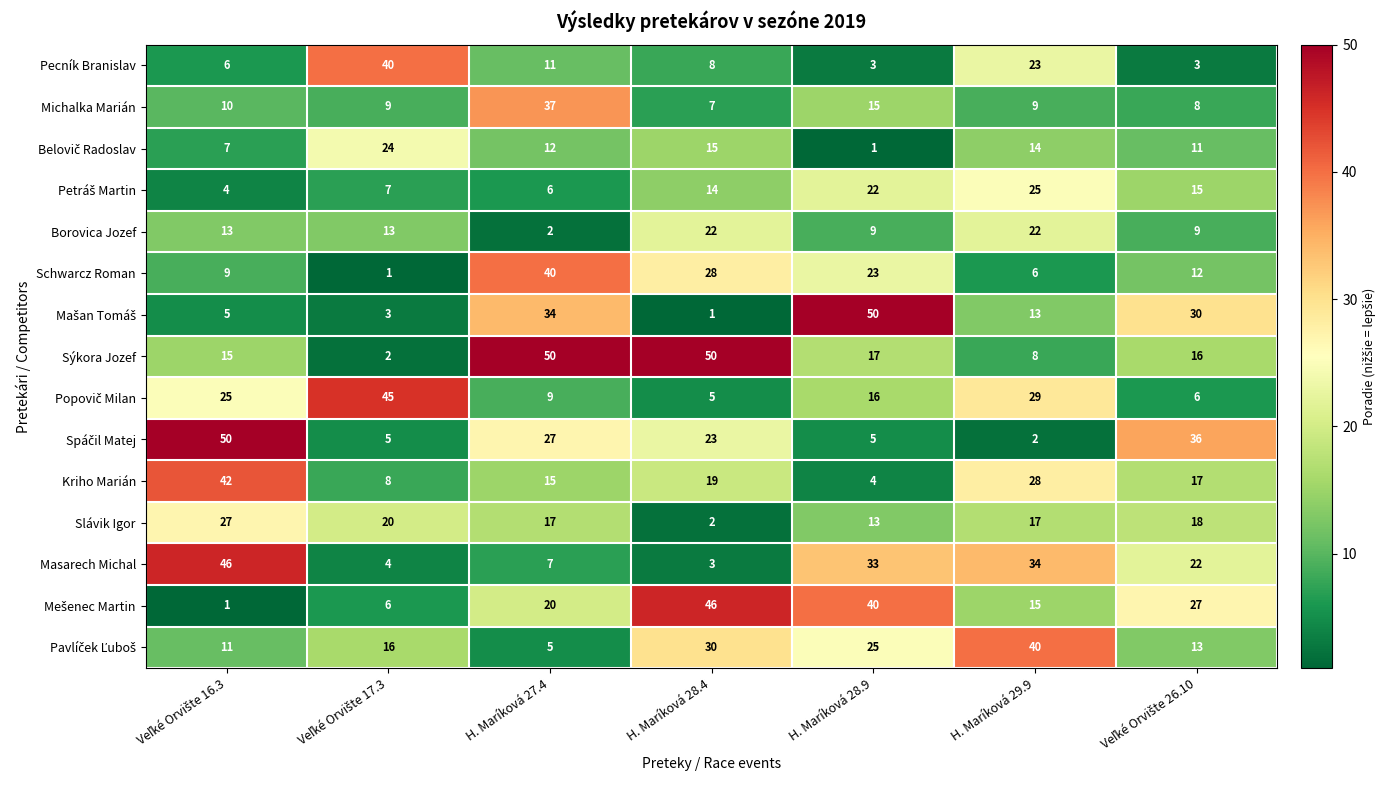

How many categories are shown in the chart?

7